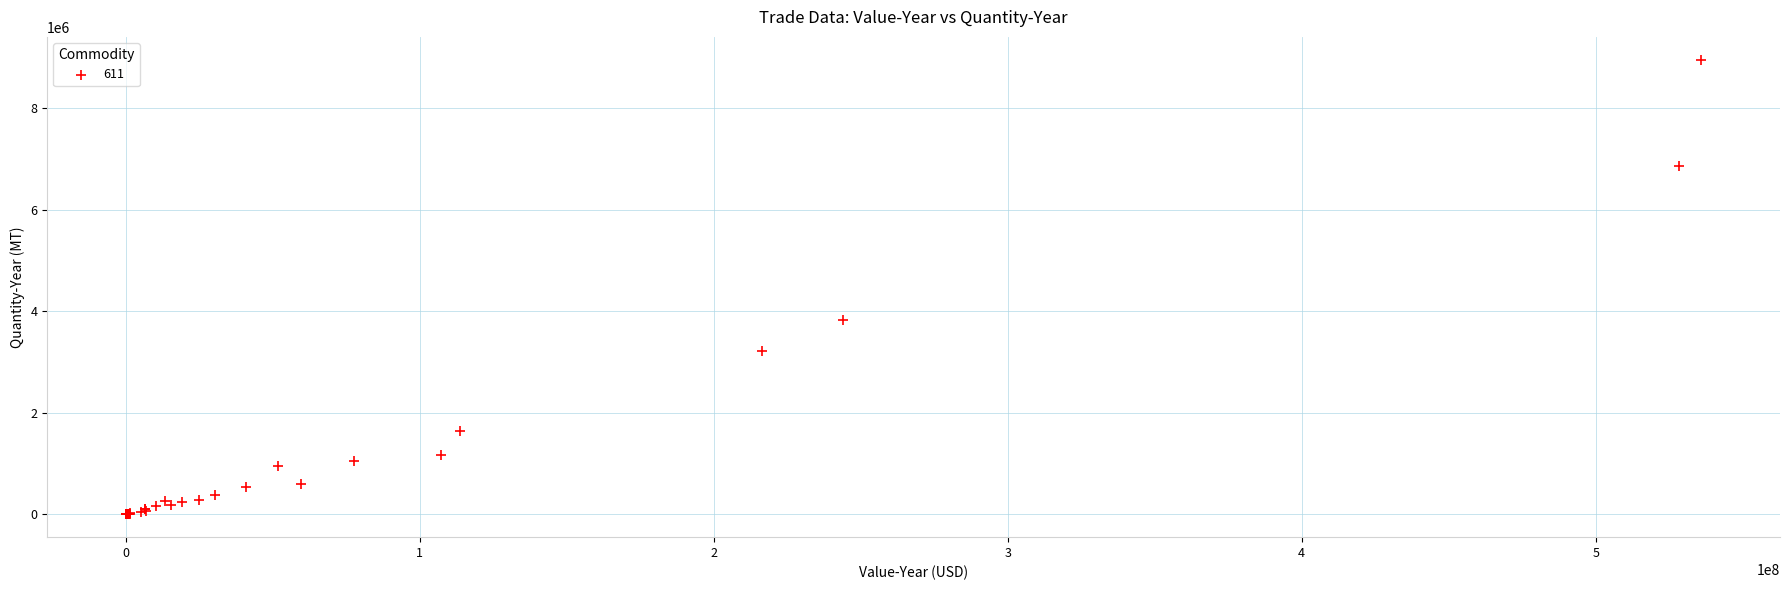

What Y value in the scatter plot is closest to 4479863?

3837457